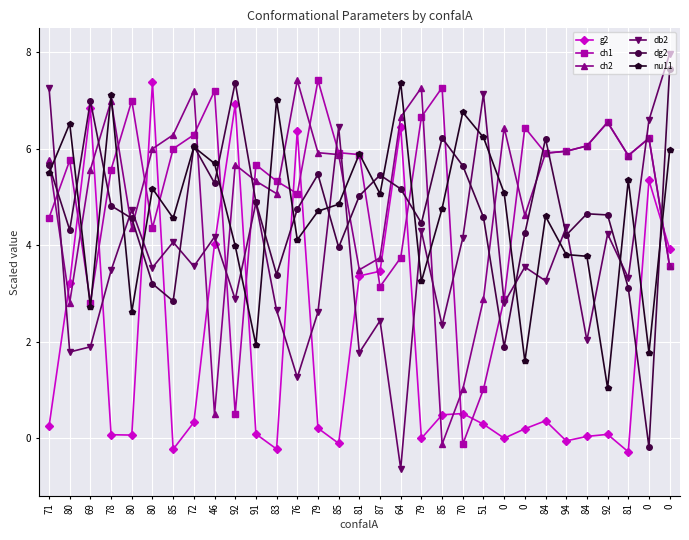

How many interior local valleys does the g2 series have?

8